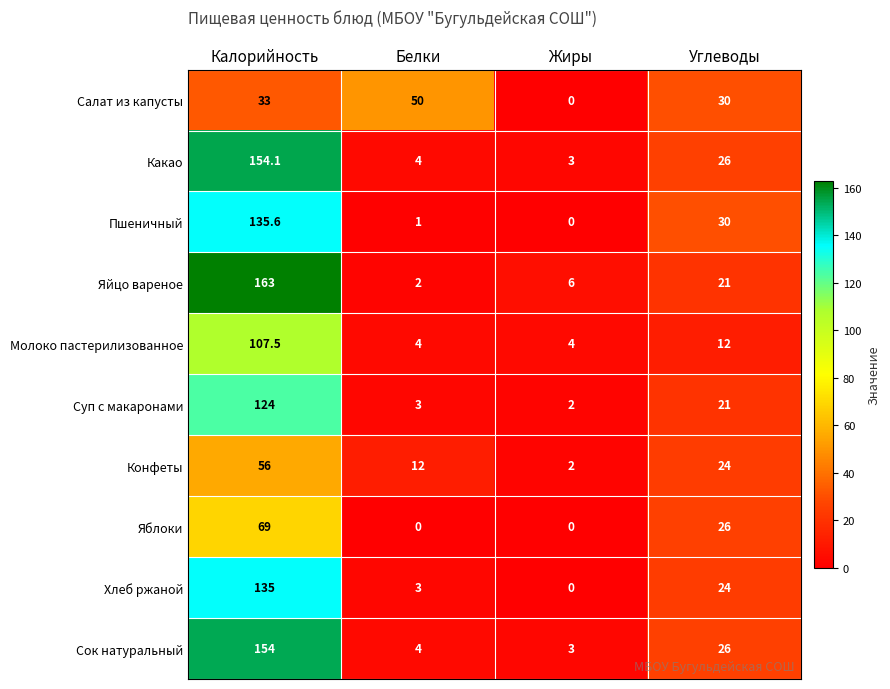

What is the spread (max minus min) of values at Углеводы?

18.0